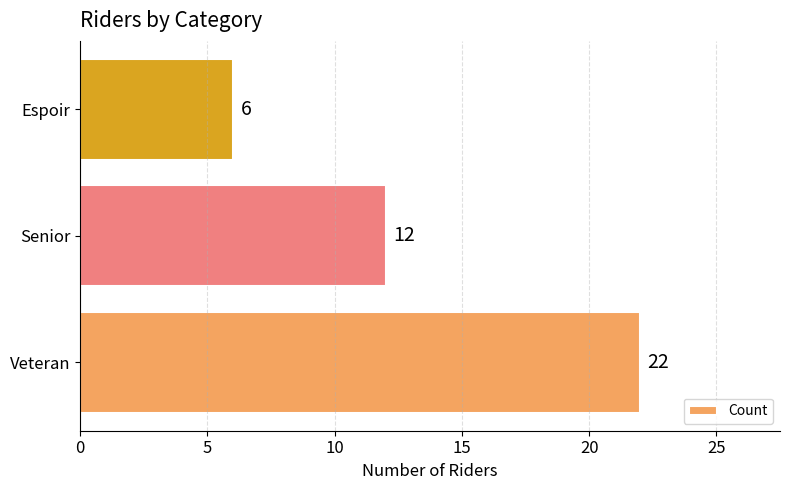

Rank the categories by value from highest to lowest.

Veteran, Senior, Espoir